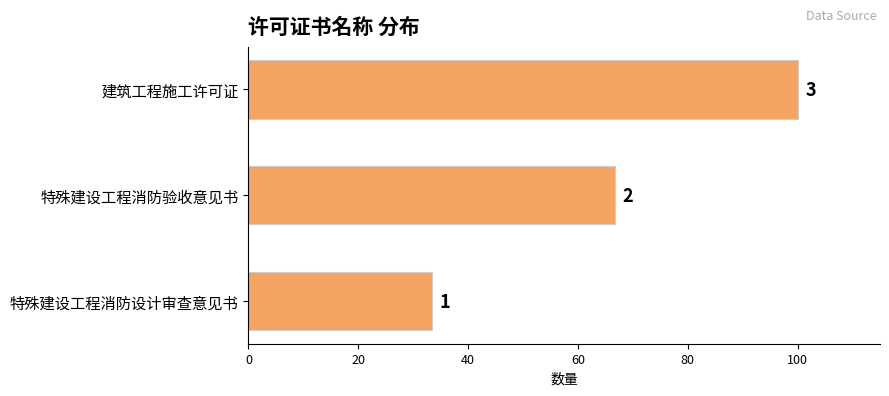

How many bars are there in total?

3